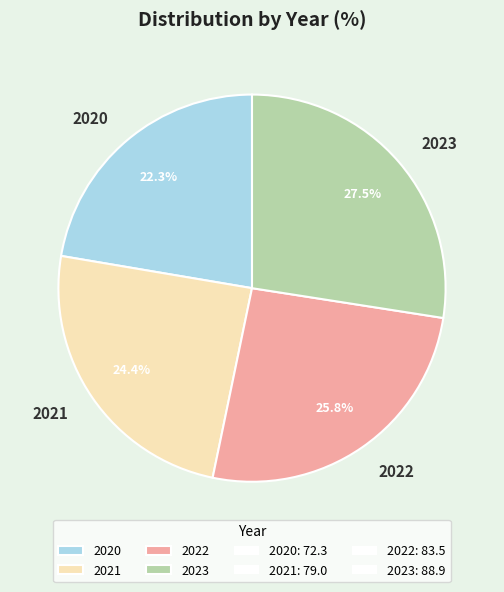

Is 2023 the majority of the pie?

No